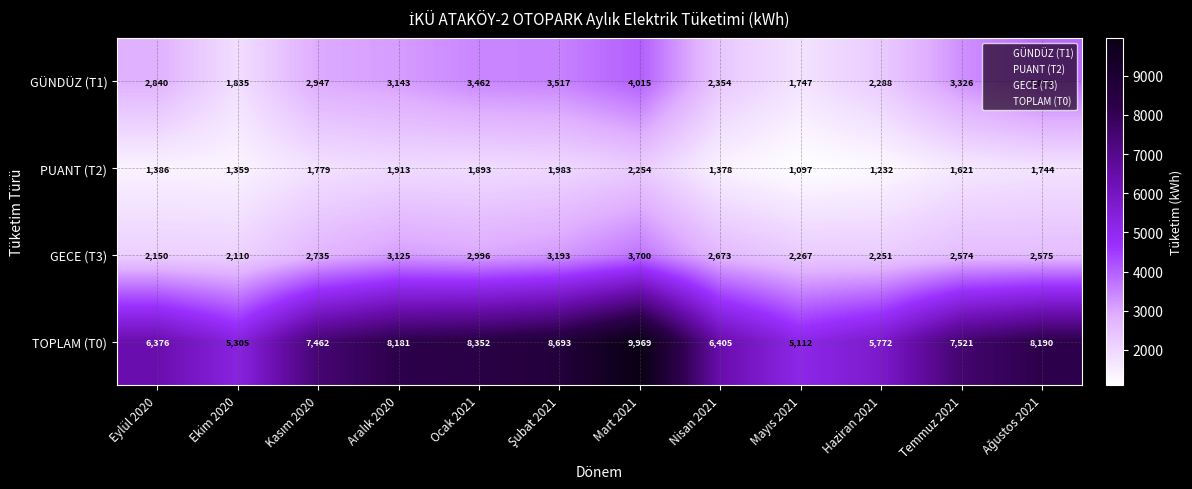

Rank the series at Temmuz 2021 from highest to lowest value.

TOPLAM (T0), GÜNDÜZ (T1), GECE (T3), PUANT (T2)